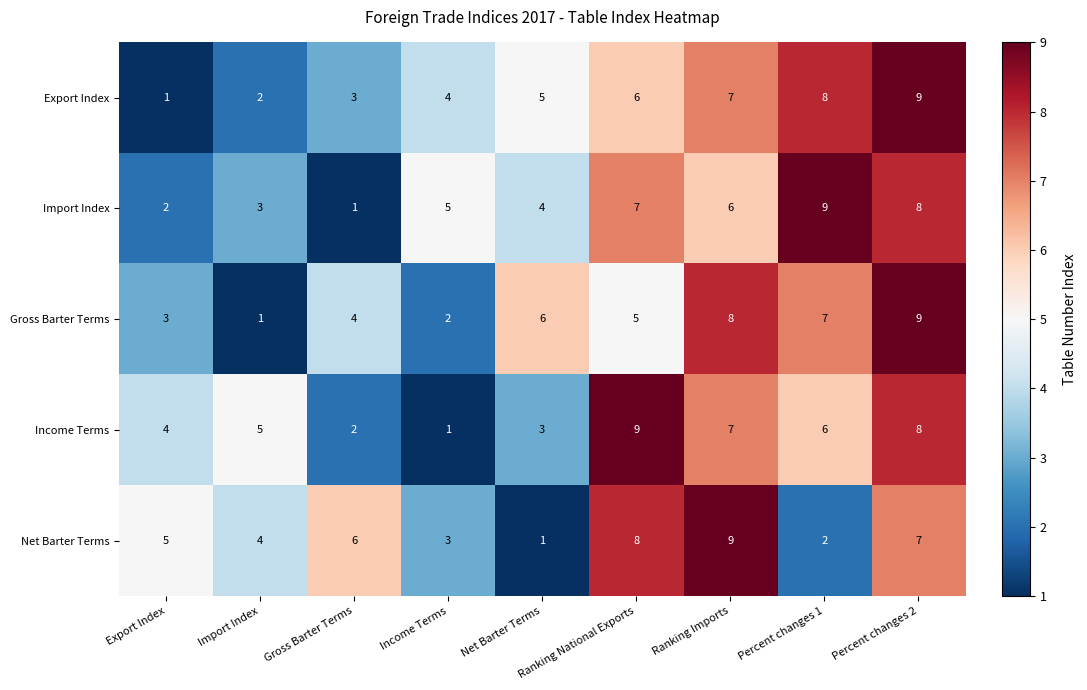

Which category has the lowest value in the Gross Barter Terms series?

Import Index